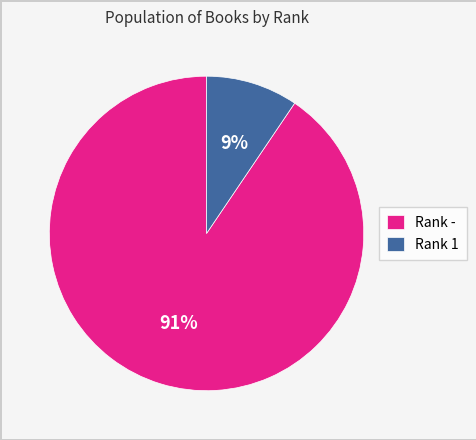

To the nearest percent, what portion does Rank 1 represent?

9%